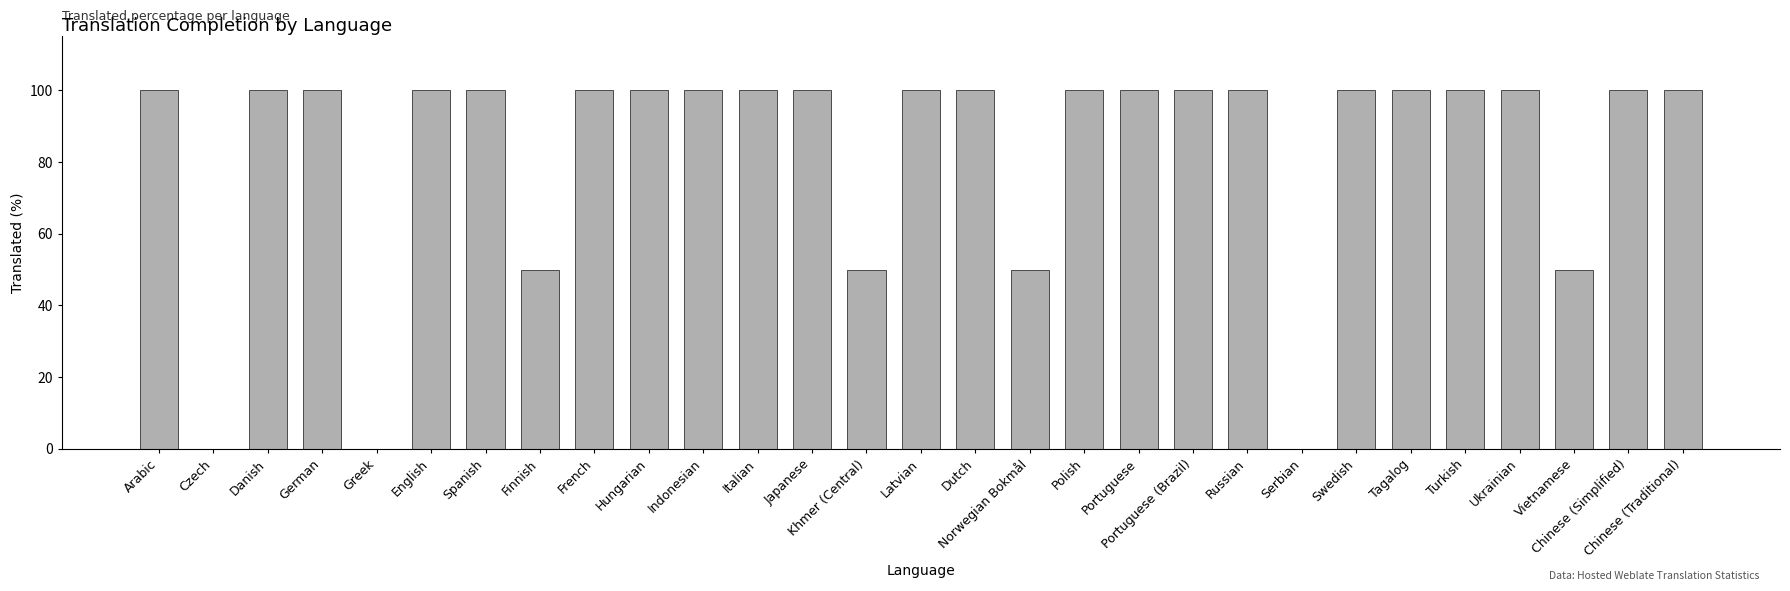

What is the sum of all values?

2400